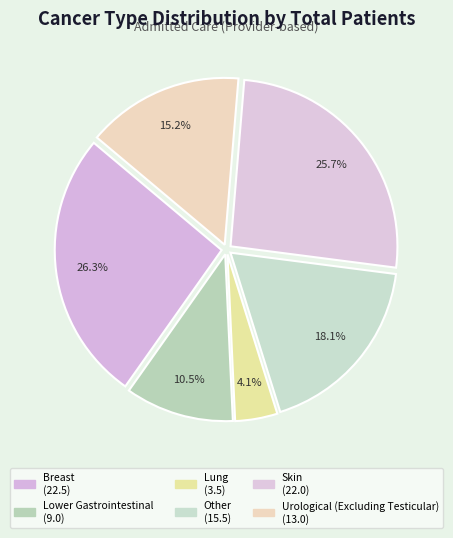

What is the total percentage of Lower Gastrointestinal and Urological (Excluding Testicular)?

25.7%